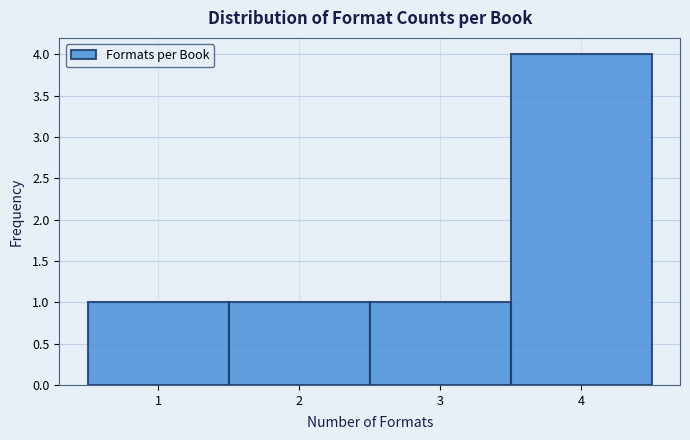

Which range on the x-axis has the tallest bar?

3.5 to 4.5